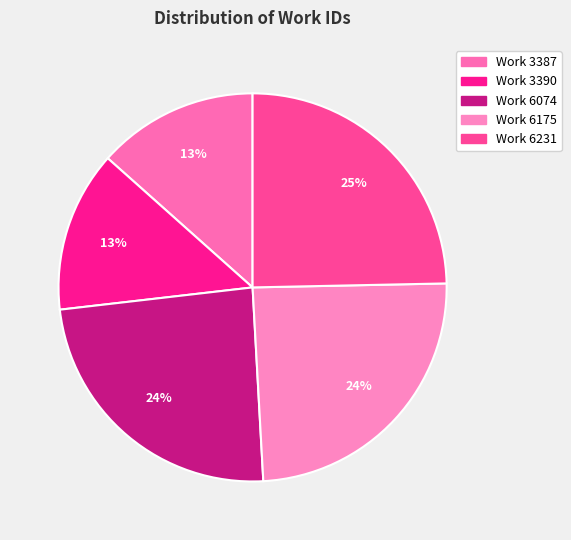

Rank the categories by value from lowest to highest.

Work 3387, Work 3390, Work 6074, Work 6175, Work 6231